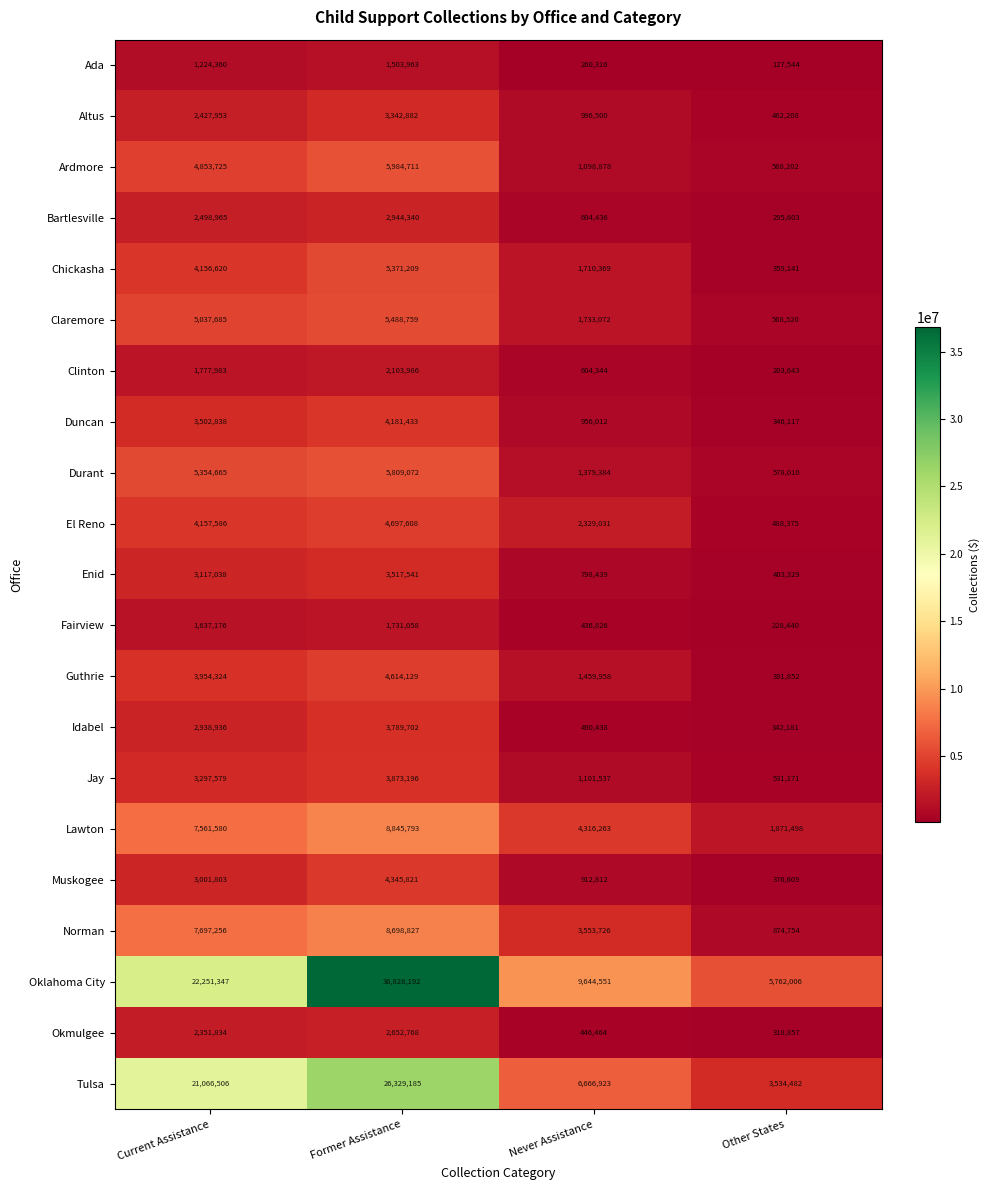

Which series has the largest range (max minus min)?

Oklahoma City